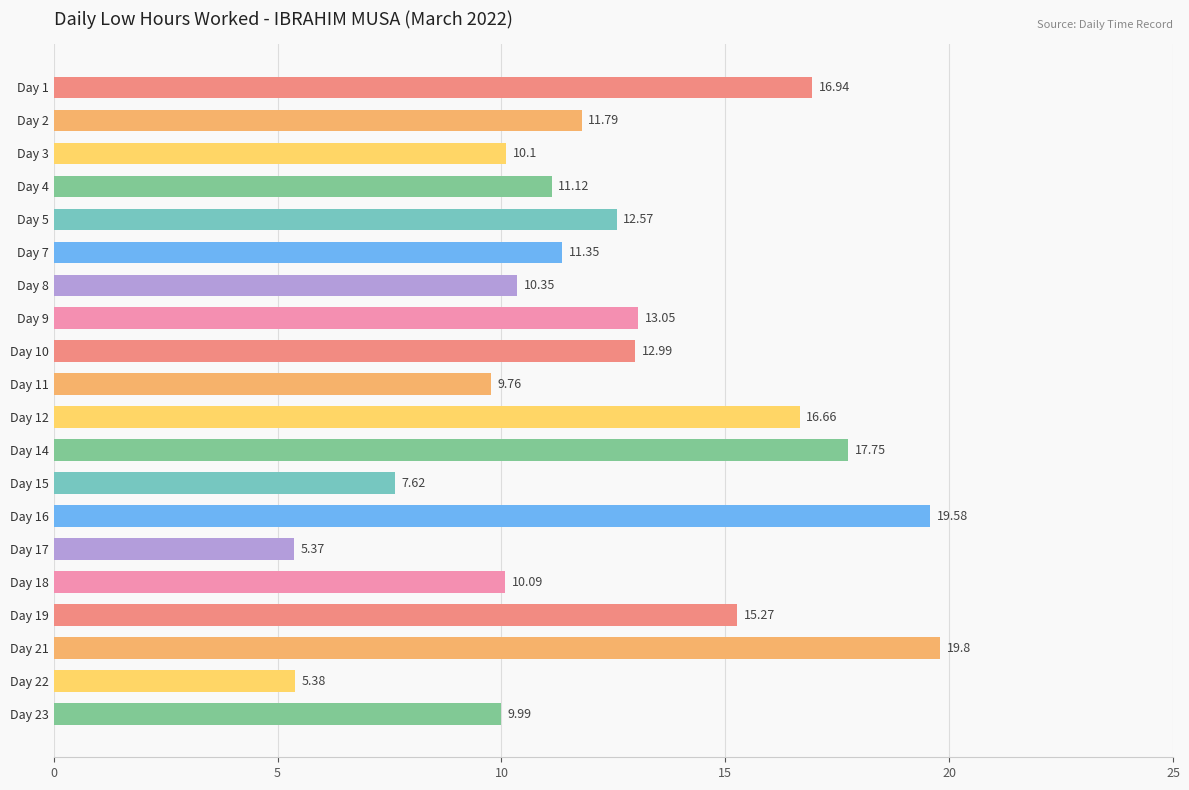

Which has a higher value, Day 22 or Day 7?

Day 7